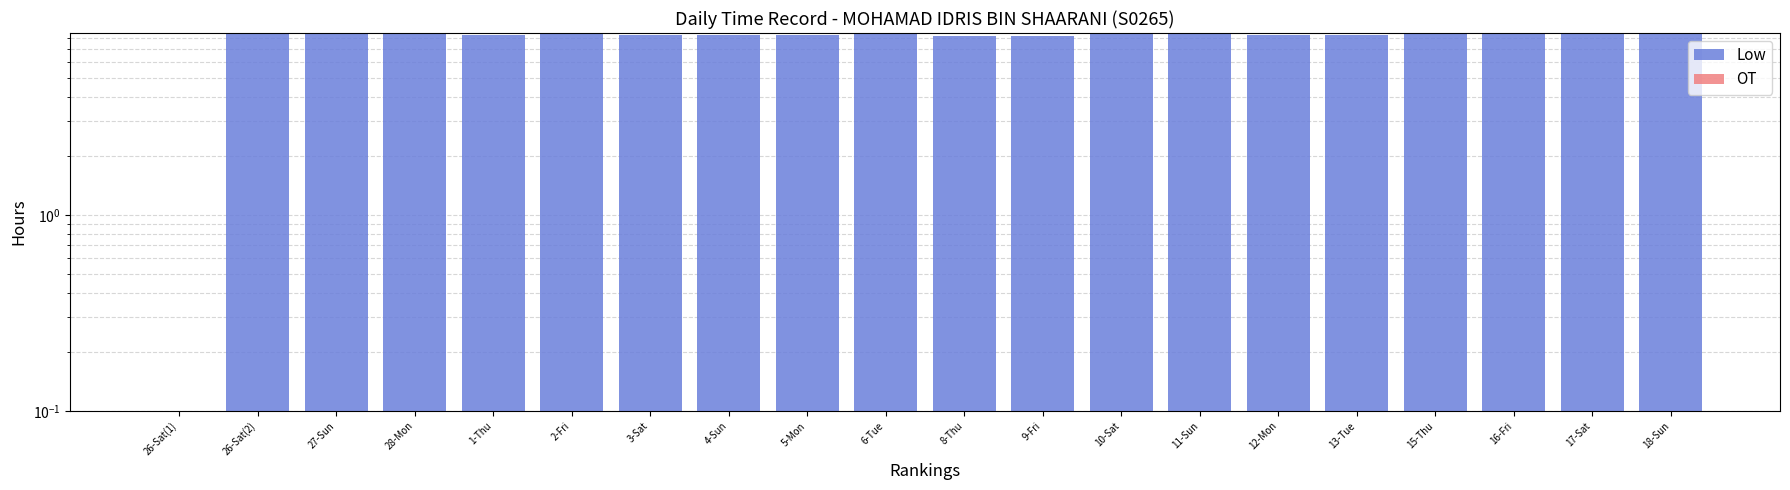

What are all the series names shown in the legend?

Low, OT